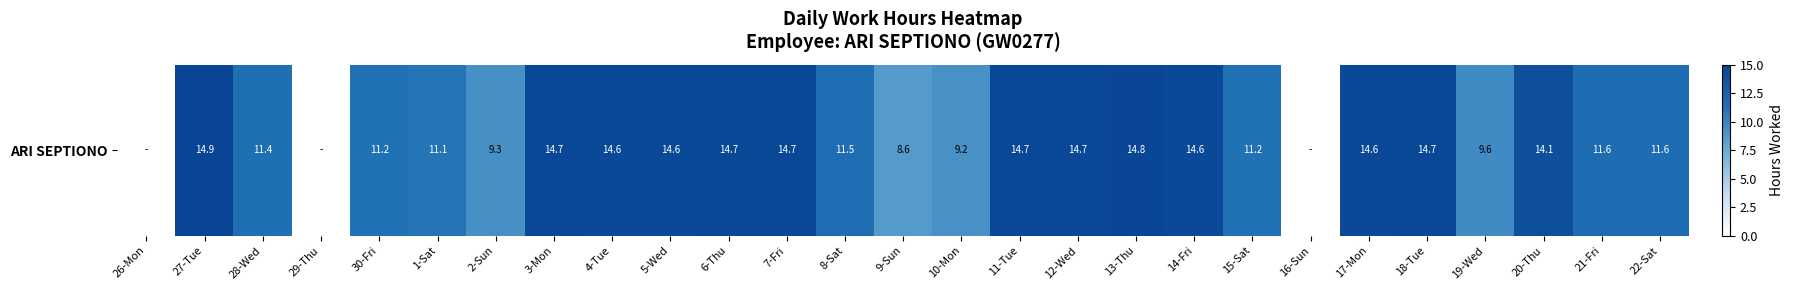

How many data points are less than 11?

7